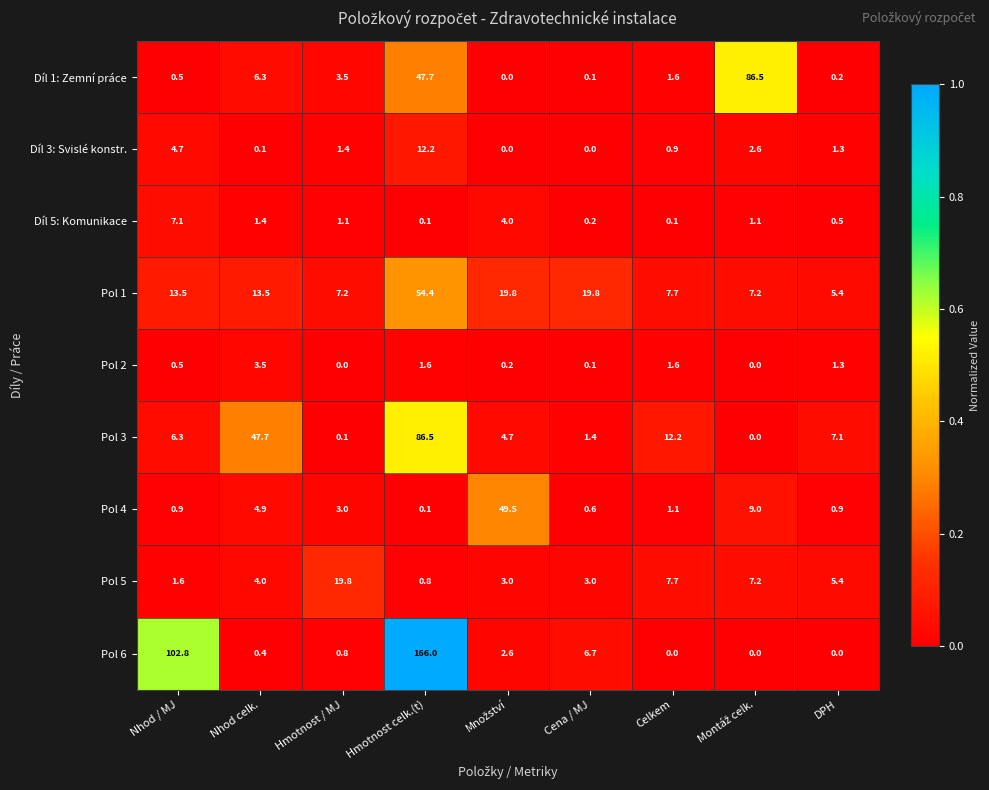

True or false: Pol 5 has a value of 4.0 at Nhod celk..

True